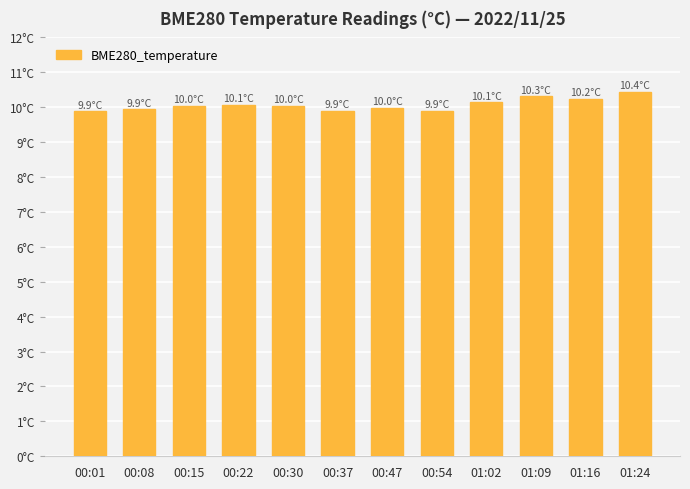

Reading left to right, extract all data points from this chart.

00:01=9.9	00:08=9.9	00:15=10.0	00:22=10.1	00:30=10.0	00:37=9.9	00:47=10.0	00:54=9.9	01:02=10.1	01:09=10.3	01:16=10.2	01:24=10.4